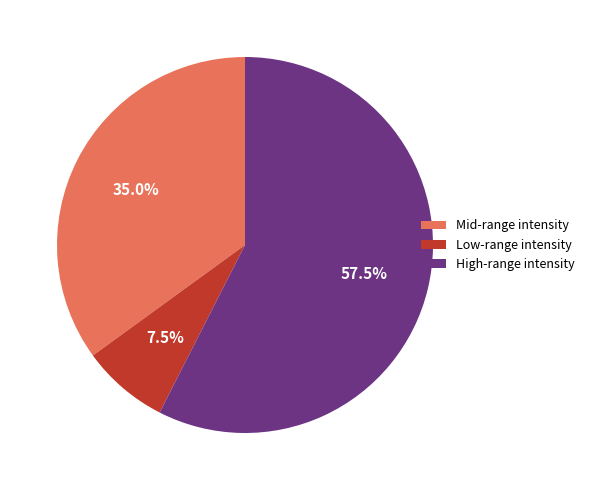

Is High-range intensity the majority of the pie?

Yes